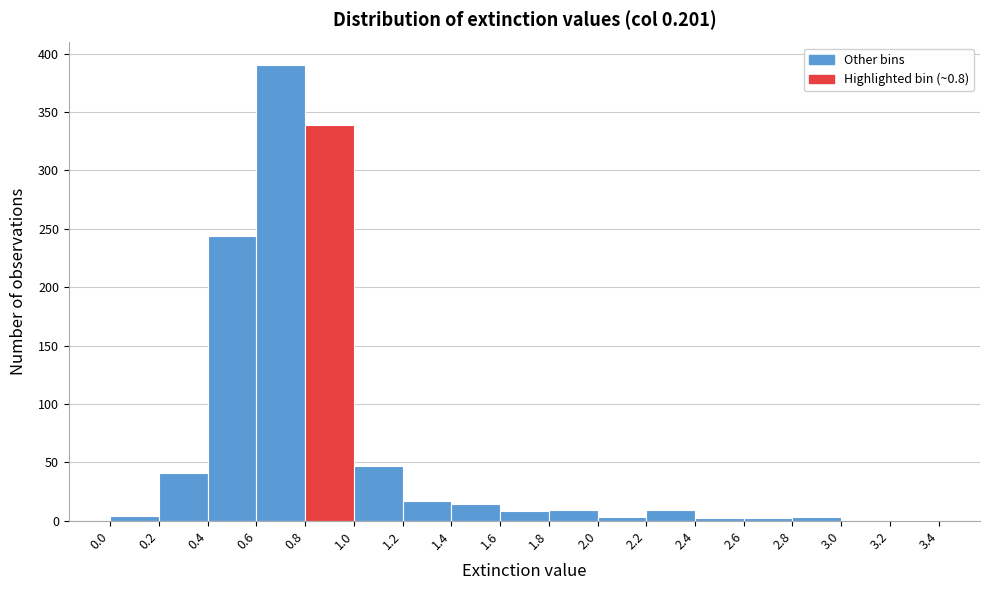

Reading left to right, transcribe this chart: for each bar, give the range it covers on the x-axis and its height. The values are not printed on the chart, so give them approximately, as read against the axis.

0.0 to 0.2: under 5
0.2 to 0.4: 40
0.4 to 0.6: 245
0.6 to 0.8: 390
0.8 to 1.0: 340
1.0 to 1.2: 45
1.2 to 1.4: 15
1.4 to 1.6: 15
1.6 to 1.8: 10
1.8 to 2.0: 10
2.0 to 2.2: under 5
2.2 to 2.4: 10
2.4 to 2.6: under 5
2.6 to 2.8: under 5
2.8 to 3.0: under 5
3.0 to 3.2: 0
3.2 to 3.4: under 5